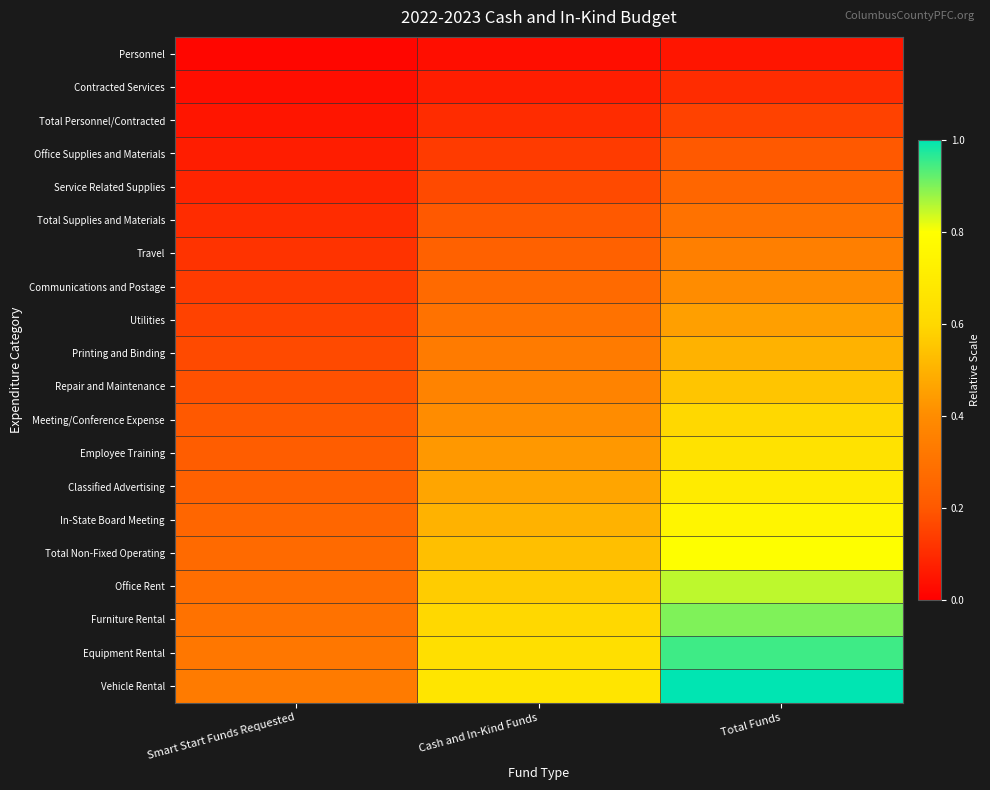

At Smart Start Funds Requested, list the series in order from smallest to largest.

Personnel, Contracted Services, Total Personnel/Contracted, Office Supplies and Materials, Service Related Supplies, Total Supplies and Materials, Travel, Communications and Postage, Utilities, Printing and Binding, Repair and Maintenance, Meeting/Conference Expense, Employee Training, Classified Advertising, In-State Board Meeting, Total Non-Fixed Operating, Office Rent, Furniture Rental, Equipment Rental, Vehicle Rental